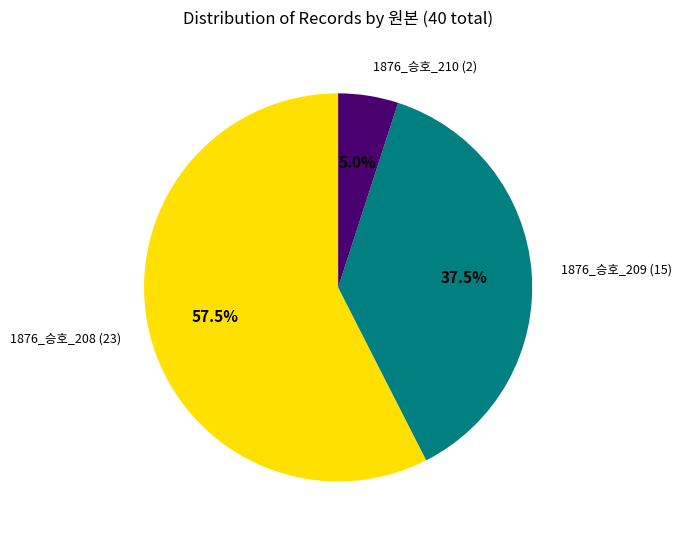

Is there any slice that represents more than half of the pie?

Yes